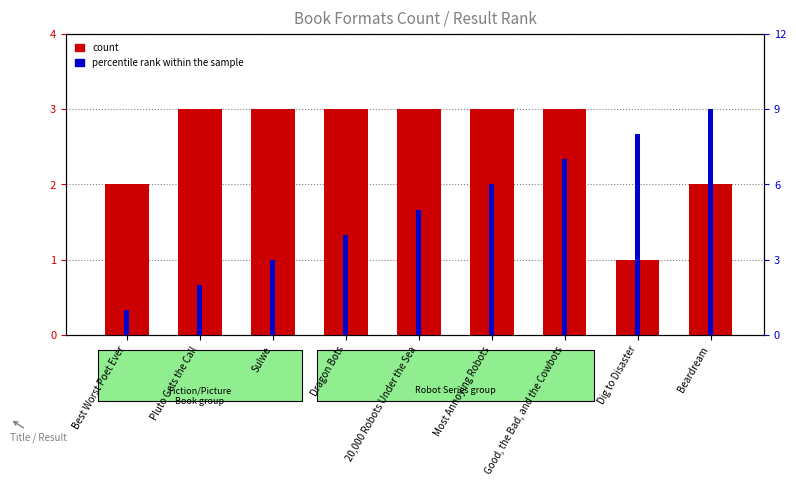

What is the sum of all count values?

23